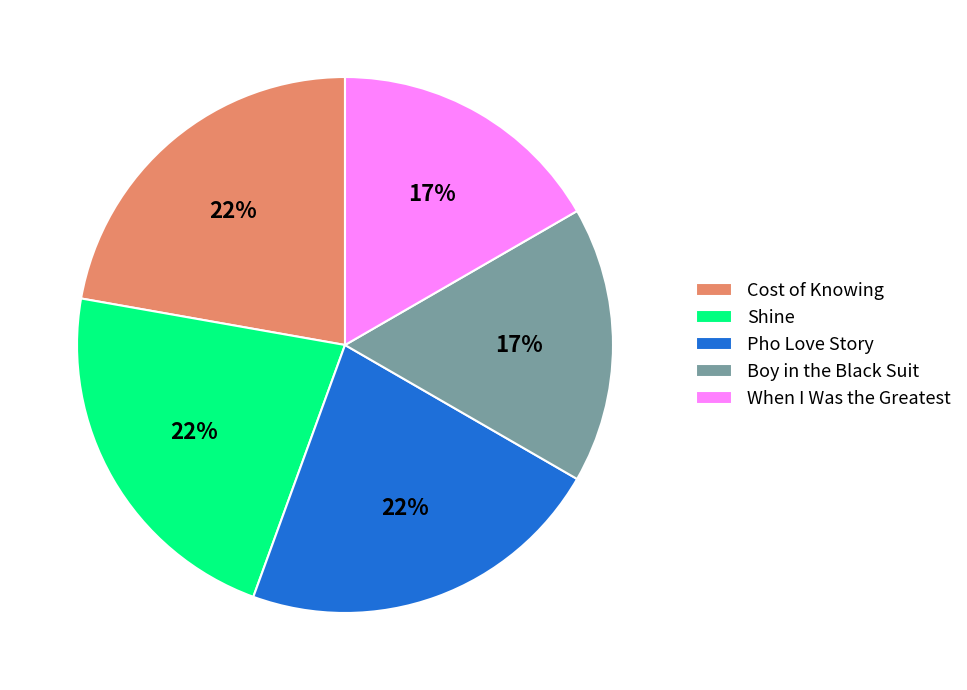

True or false: When I Was the Greatest accounts for 17% of the total.

True